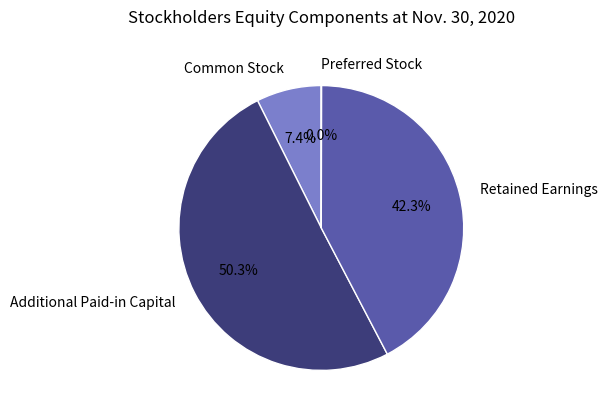

Combined, what portion of the pie is Retained Earnings and Common Stock?

49.7%